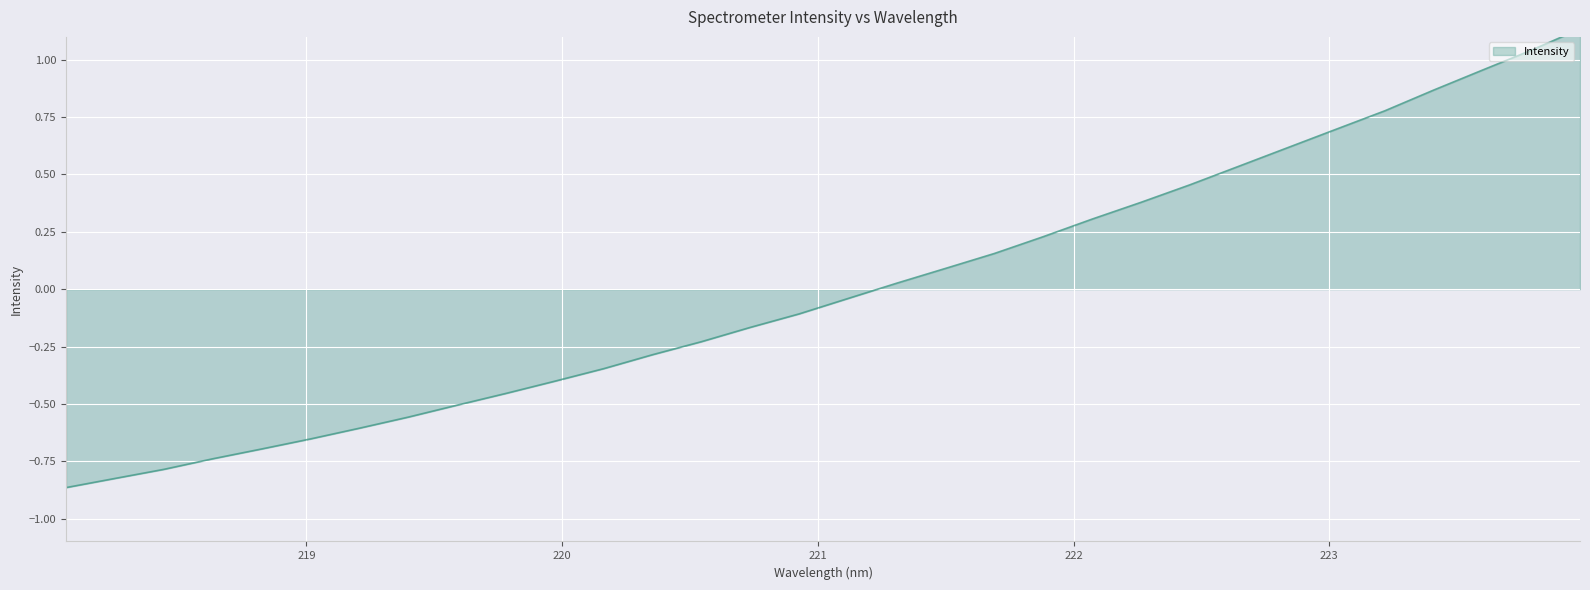

Where does the data first go above 0?

221.3083